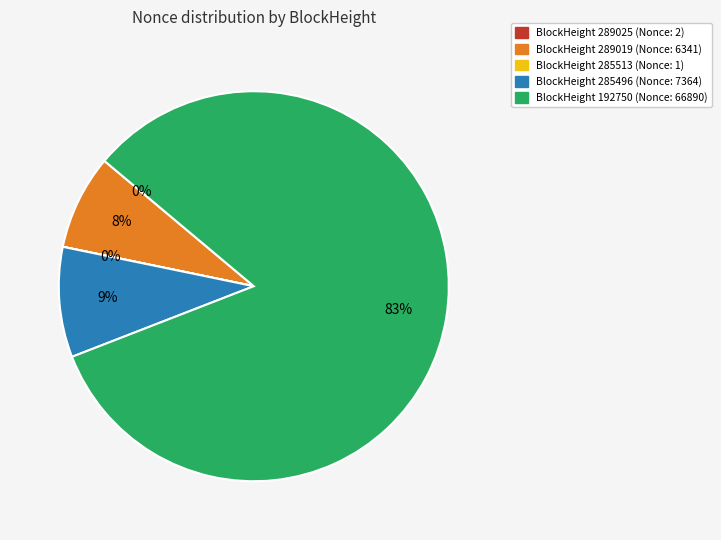

To the nearest percent, what is the difference between the largest and smallest slice percentages?

83%